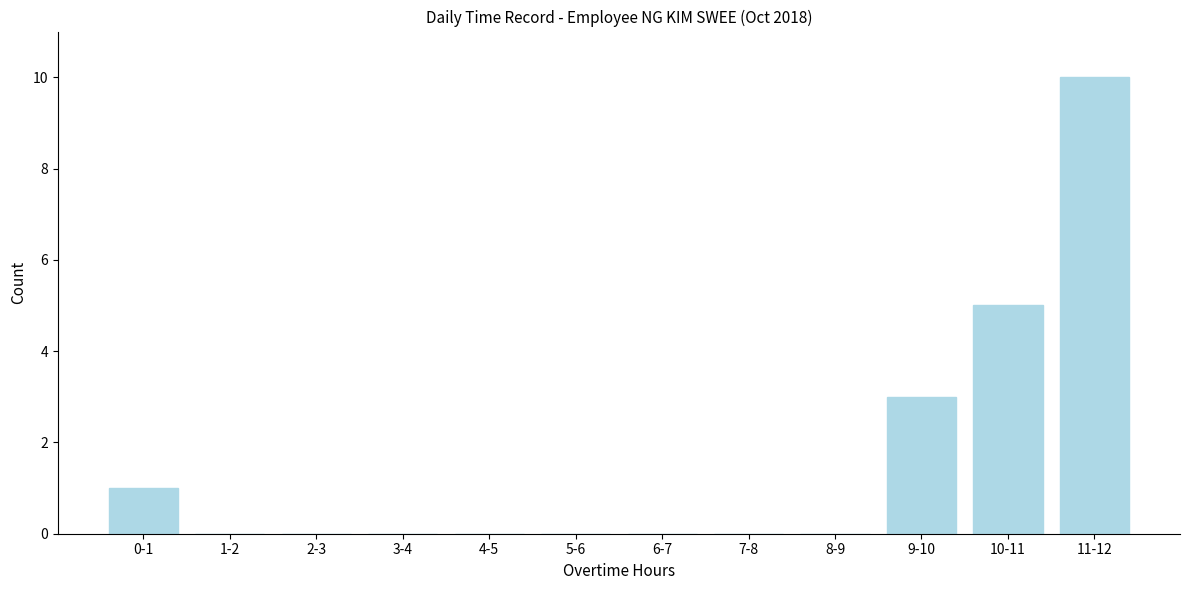

Reading left to right, extract all data points from this chart.

0-1=1	1-2=0	2-3=0	3-4=0	4-5=0	5-6=0	6-7=0	7-8=0	8-9=0	9-10=3	10-11=5	11-12=10